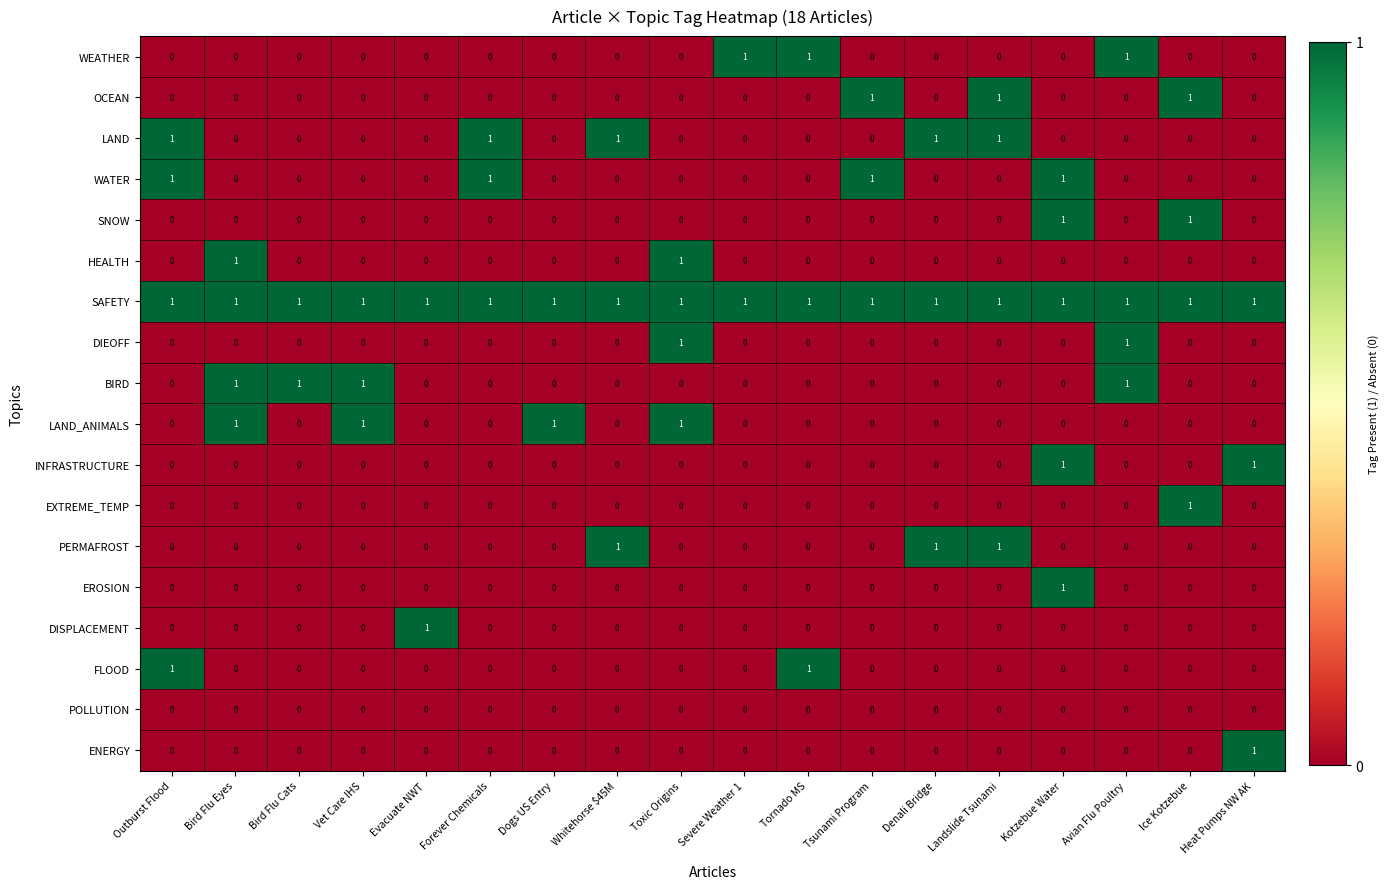

The value of LAND at Landslide Tsunami is 1. True or false?

True